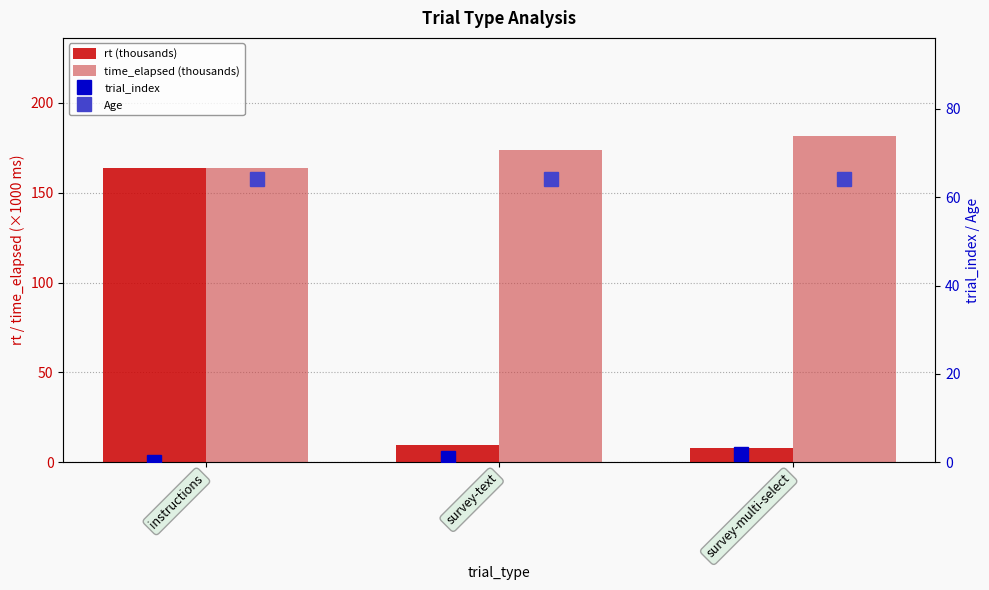

Read the Age value at survey-multi-select.

64.0